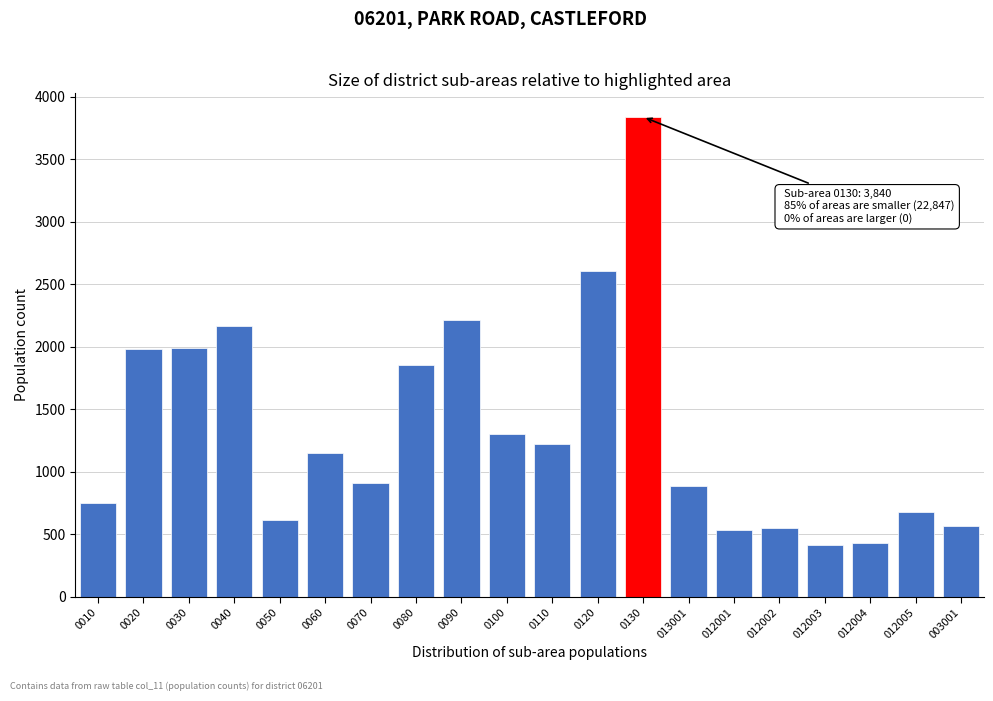

Between 0120 and 0030, which is larger?

0120